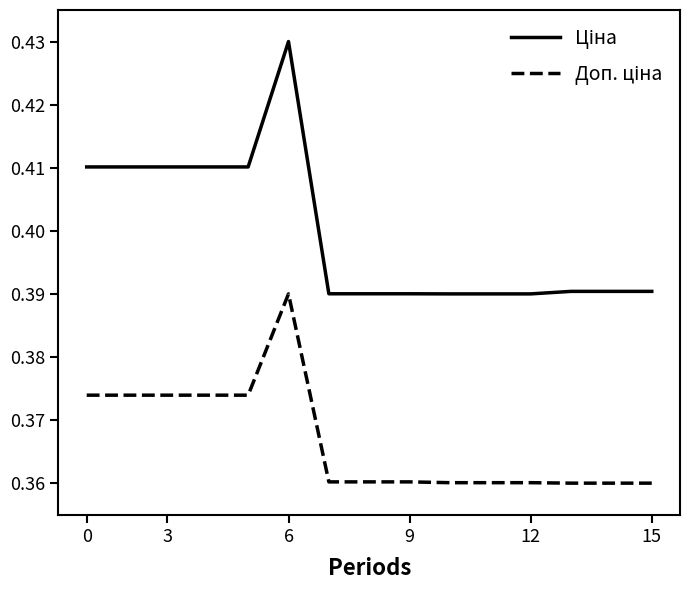

Reading right to left, transcribe all the data shown in this chart.

Ціна: 0.4	0.4	0.4	0.4	0.4	0.4	0.4	0.4	0.4	0.4	0.4	0.4	0.4	0.4	0.4
Доп. ціна: 0.4	0.4	0.4	0.4	0.4	0.4	0.4	0.4	0.4	0.4	0.4	0.4	0.4	0.4	0.4